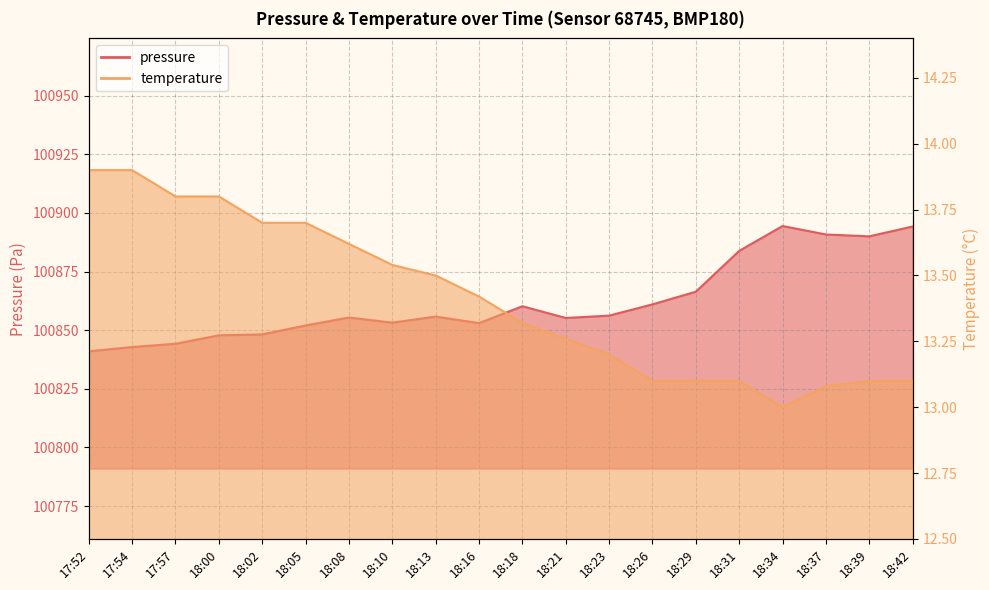

What is the spread (max minus min) of values at 18:31?

100870.7